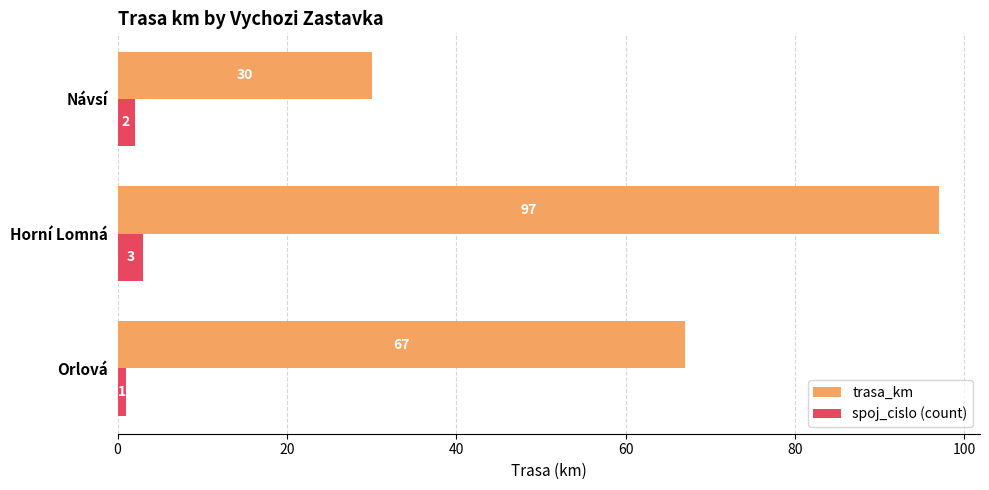

What is the spread (max minus min) of values at Orlová?

66